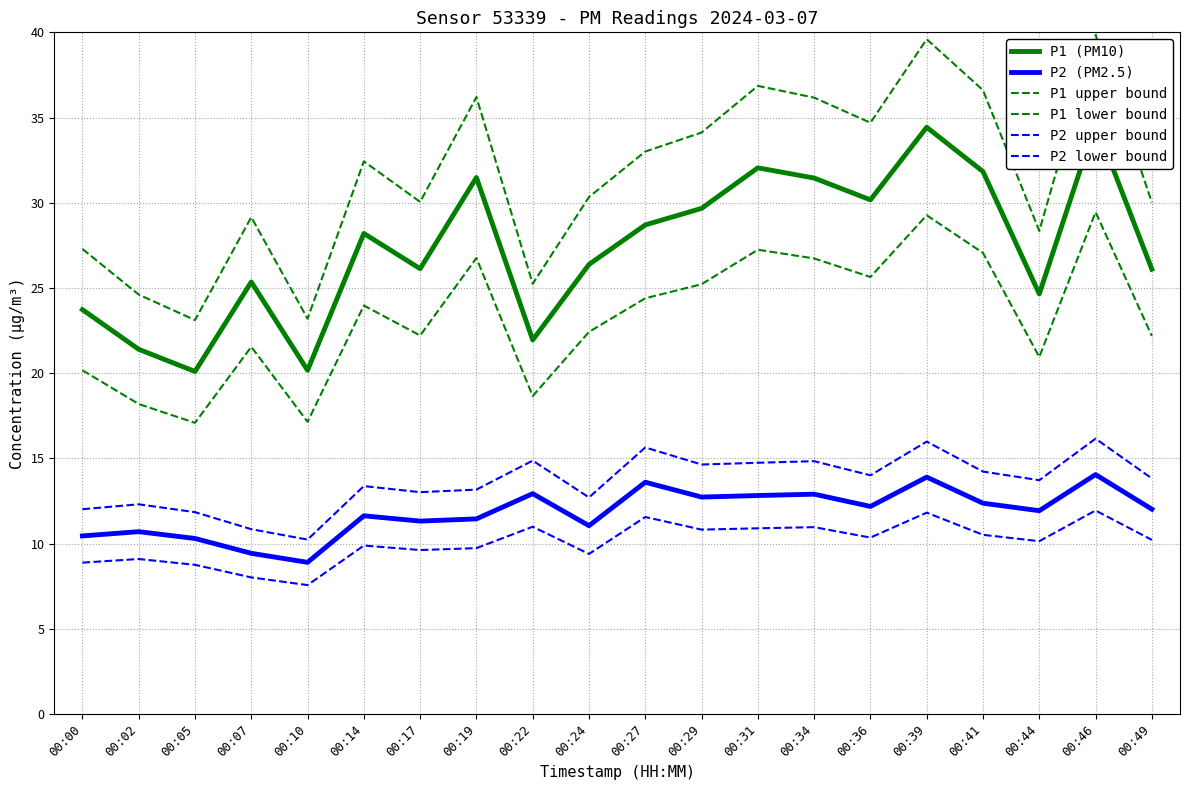

True or false: P2 lower bound and P1 upper bound cross at least once.

False